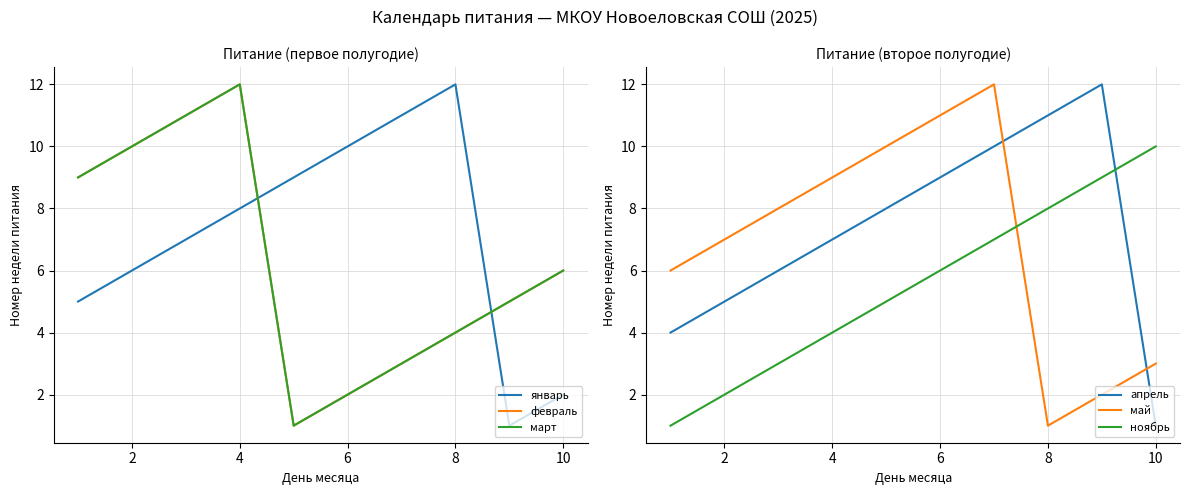

What is the average value of the апрель series?

7